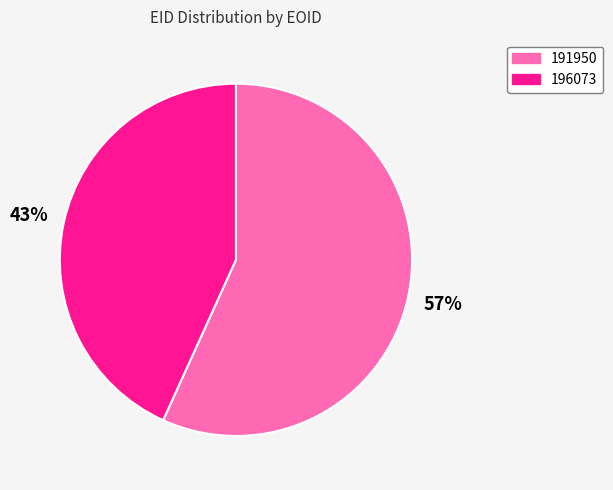

To the nearest percent, what portion does 196073 represent?

43%